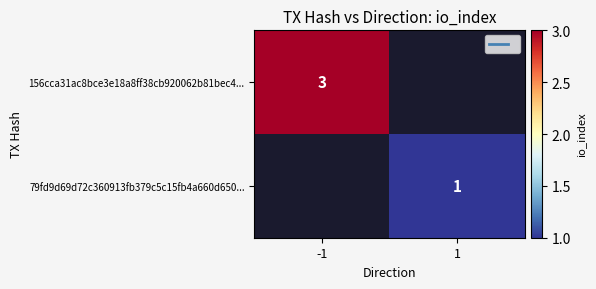

Is the value of 156cca31ac8bce3e18a8ff38cb920062b81bec4... at -1 greater than the value of 79fd9d69d72c360913fb379c5c15fb4a660d650... at 1?

Yes